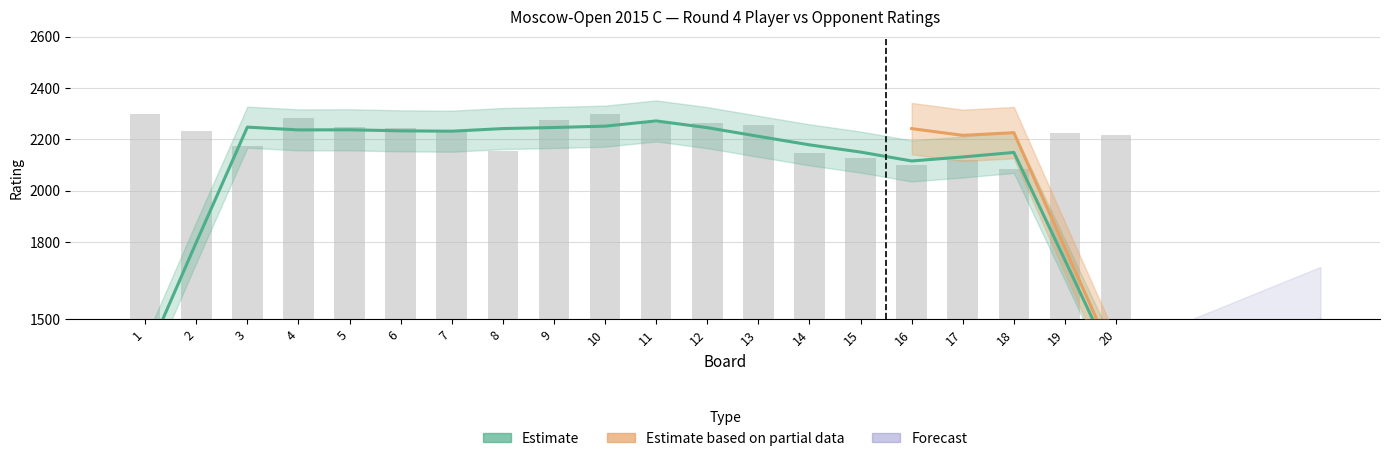

Count the number of categories in the chart.

20